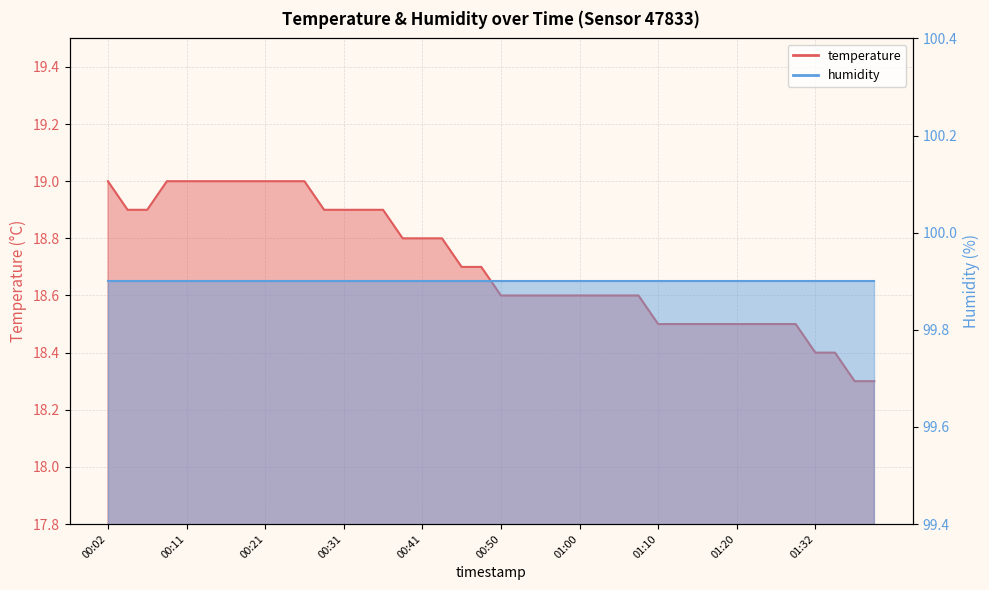

Rank the categories by value from highest to lowest.

00:02, 00:09, 00:11, 00:14, 00:16, 00:19, 00:21, 00:24, 00:26, 00:04, 00:07, 00:28, 00:31, 00:33, 00:36, 00:38, 00:41, 00:43, 00:45, 00:48, 00:50, 00:53, 00:55, 00:58, 01:00, 01:02, 01:05, 01:07, 01:10, 01:12, 01:15, 01:17, 01:20, 01:25, 01:27, 01:30, 01:32, 01:35, 01:37, 01:40